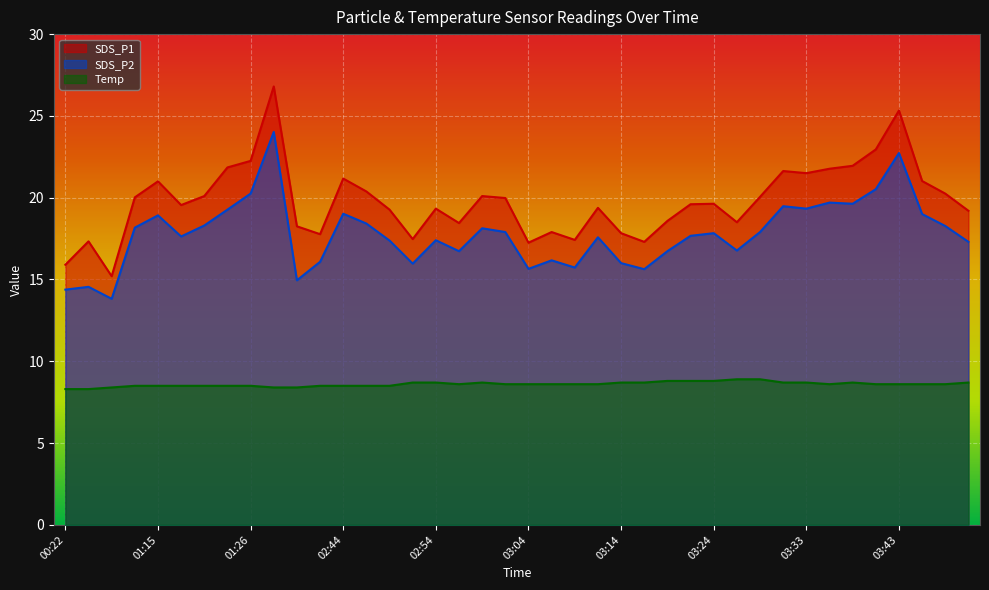

What is the difference between the second highest and second lowest values in the SDS_P2 series?

8.3